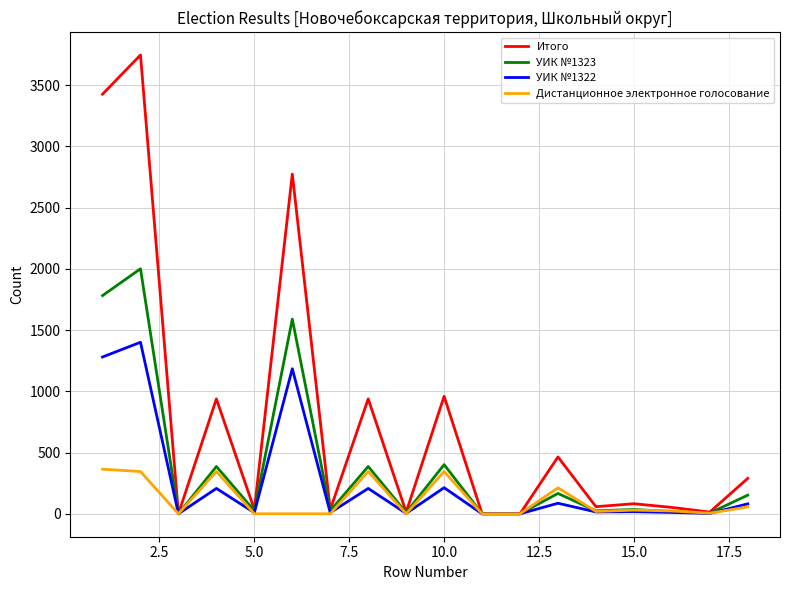

Which series has the largest range (max minus min)?

Итого